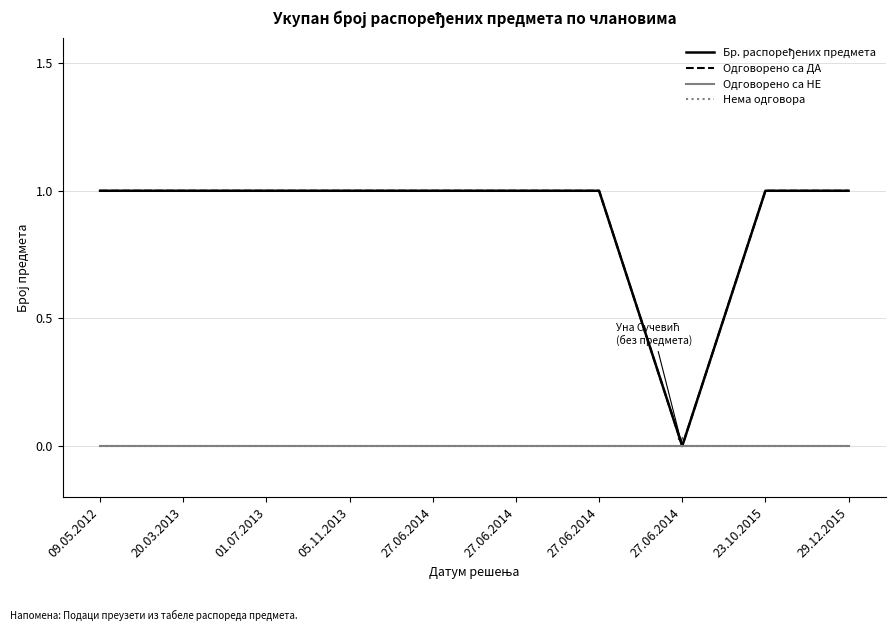

Reading right to left, what are all the values shown in this chart?

Бр. распоређених предмета: 1	1	0	1	1	1	1	1	1	1
Одговорено са ДА: 1	1	0	1	1	1	1	1	1	1
Одговорено са НЕ: 0	0	0	0	0	0	0	0	0	0
Нема одговора: 0	0	0	0	0	0	0	0	0	0